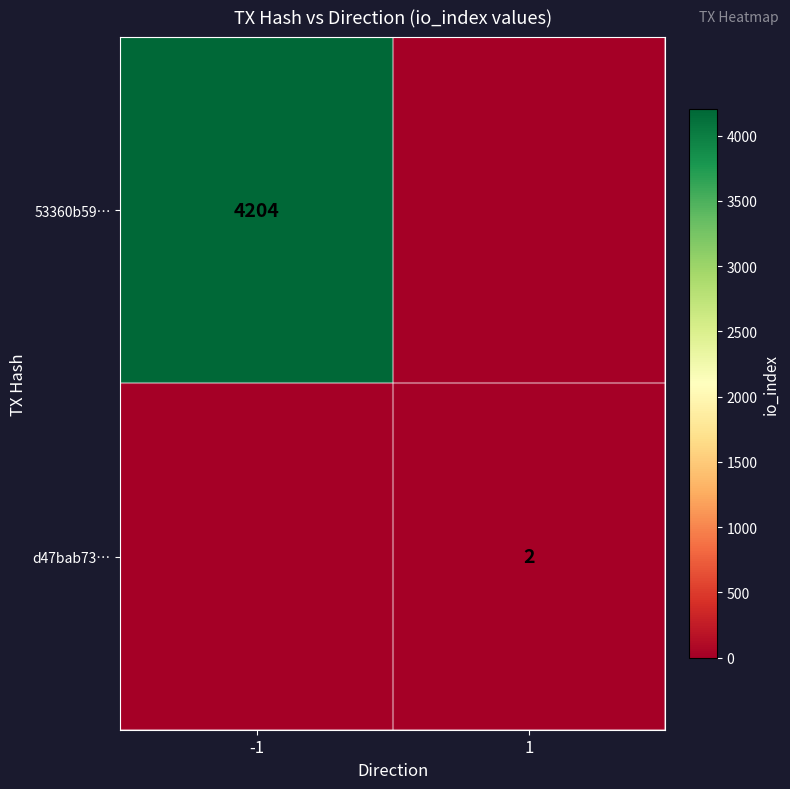

Is it true that 53360b59… equals 4204 at -1?

True